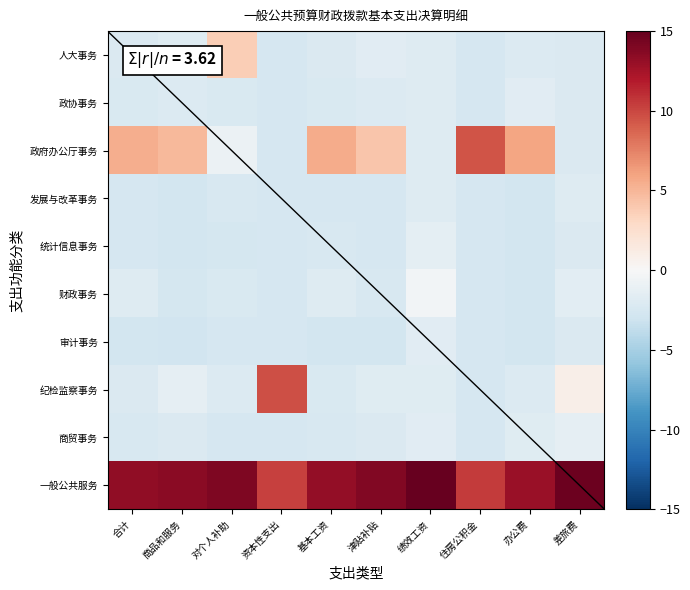

Count the number of categories in the chart.

10